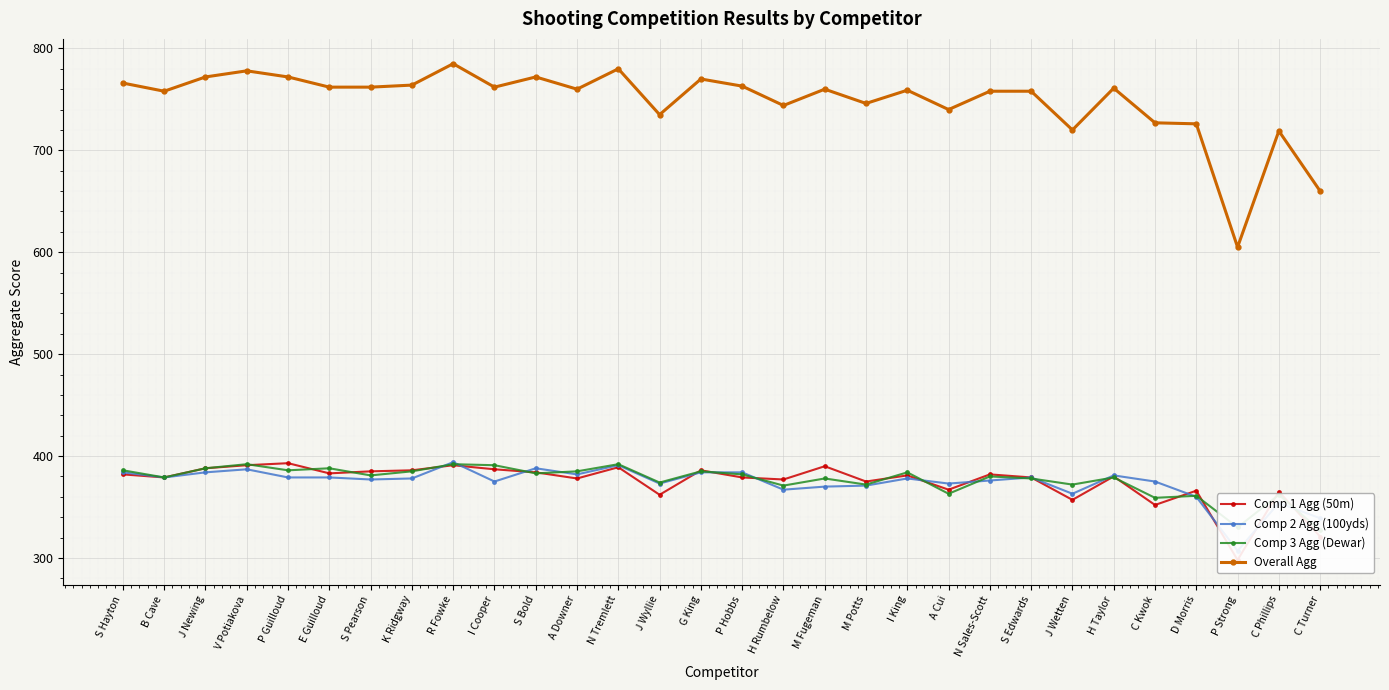

Is it true that Comp 3 Agg (Dewar) equals 595 at H Rumbelow?

False